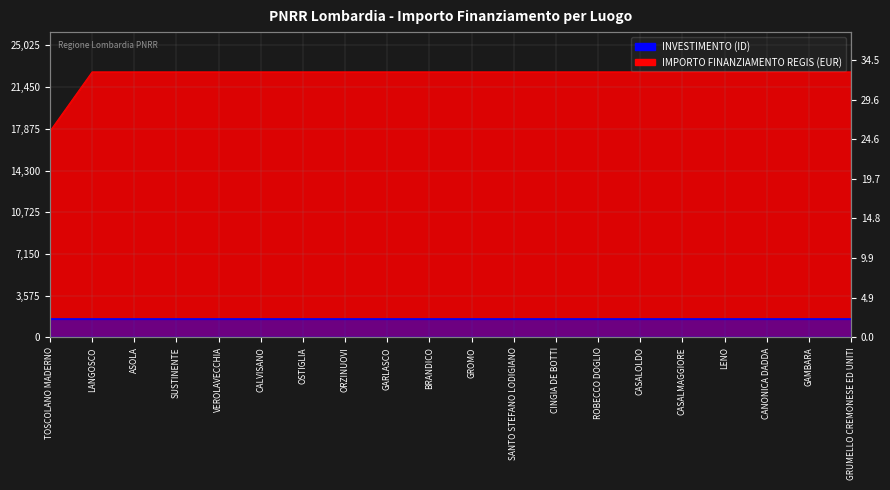

Which label corresponds to the largest value in the chart?

LANGOSCO